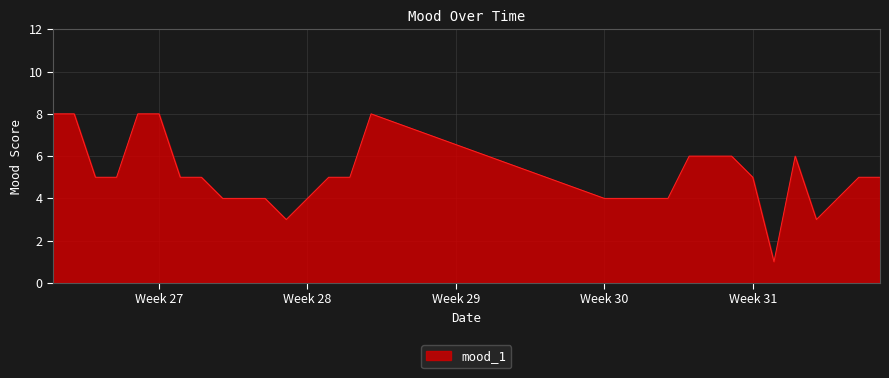

Reading left to right, what are all the values shown in this chart?

8	8	5	5	8	8	5	5	4	4	4	3	4	5	5	8	4	4	4	4	6	6	6	5	1	6	3	4	5	5